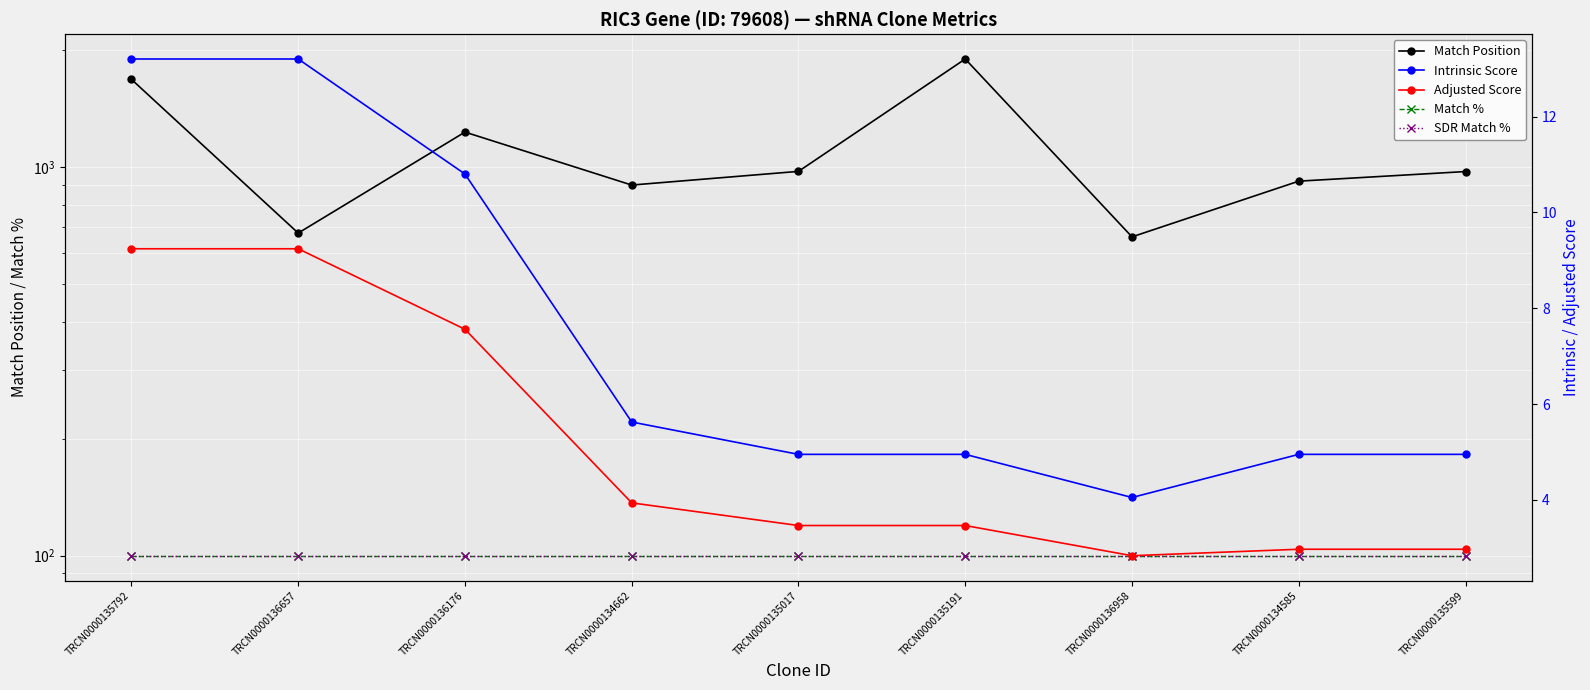

True or false: Adjusted Score and SDR Match % intersect in this chart.

False